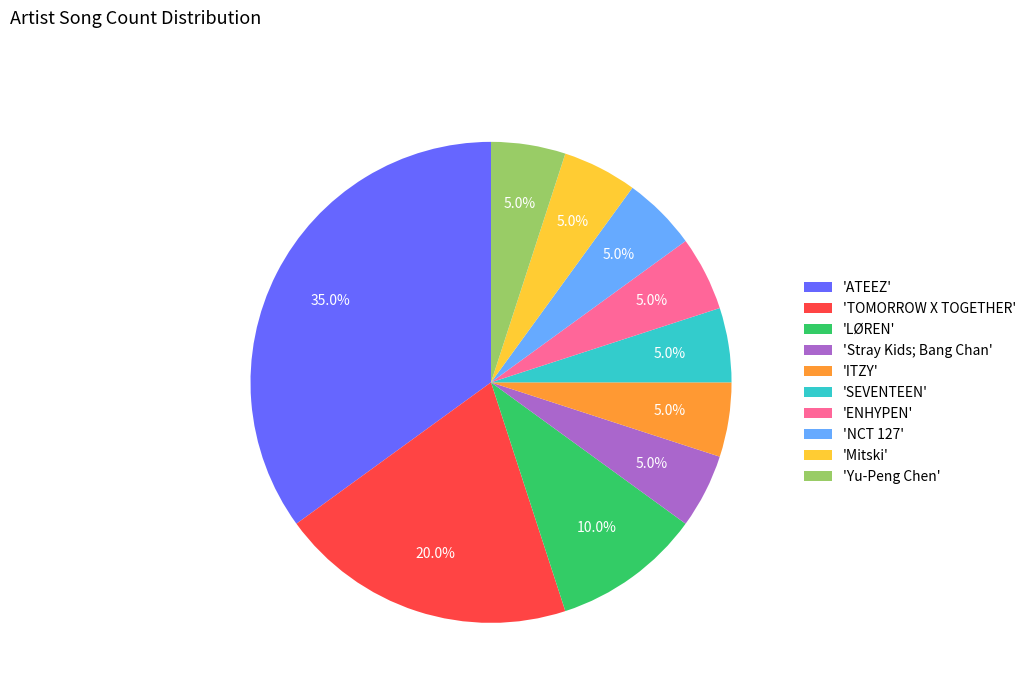

Approximately how many times larger is the value at 'SEVENTEEN' compared to 'NCT 127'?

1.0